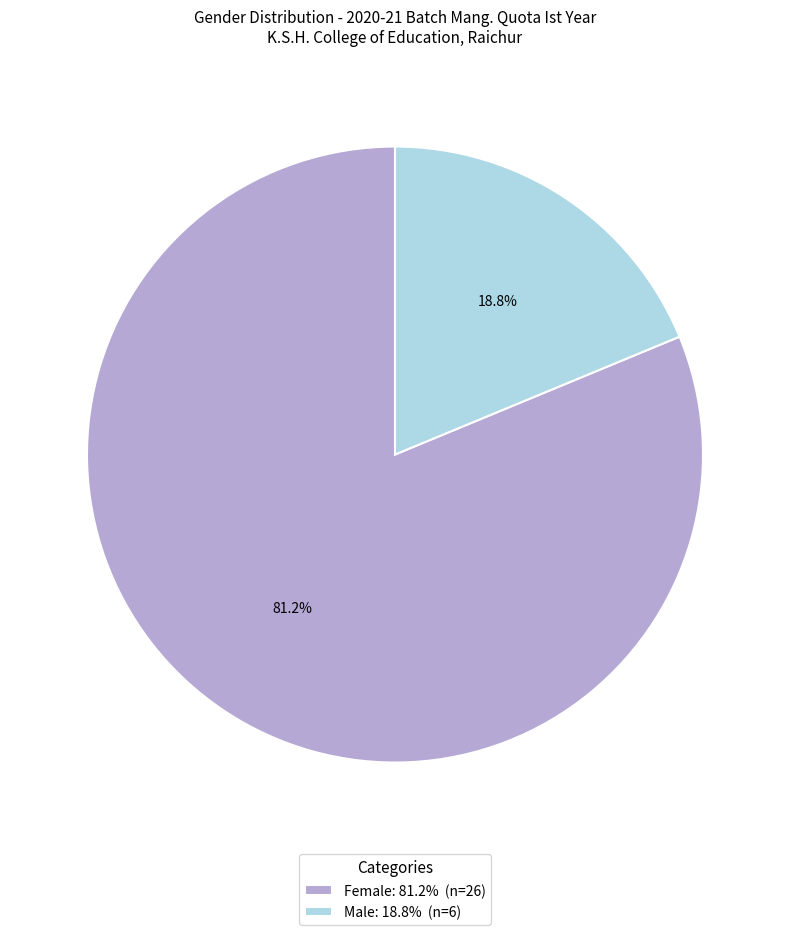

What is the ratio of the value at Male to the value at Female?

0.2